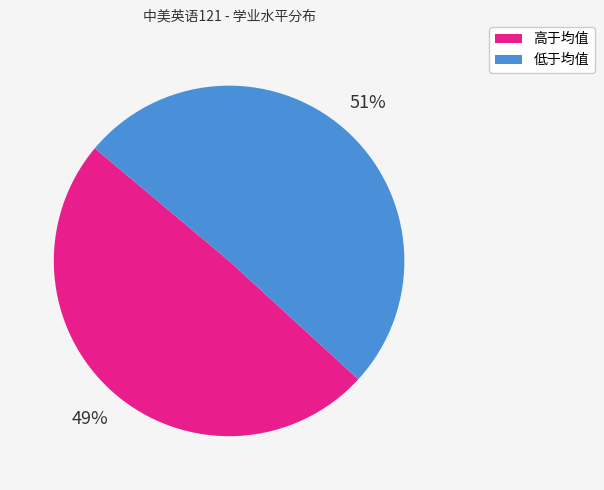

Is there any slice that represents more than half of the pie?

Yes